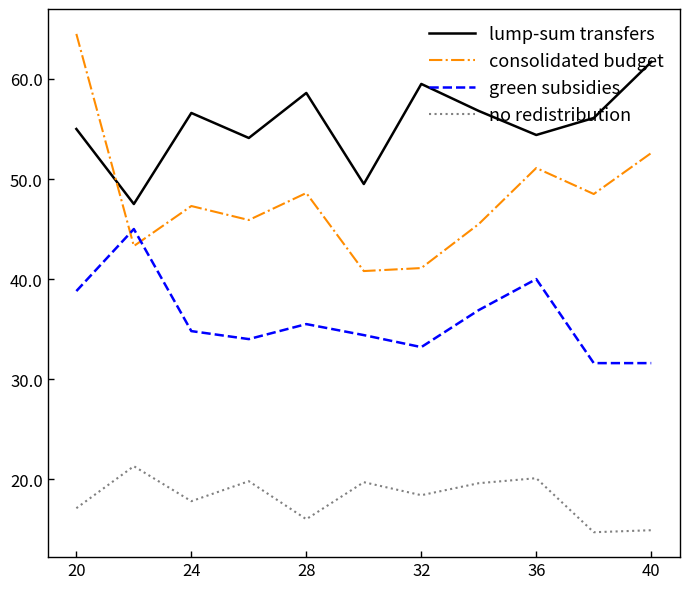

What is the difference between the maximum and minimum values in the lump-sum transfers series?

14.2